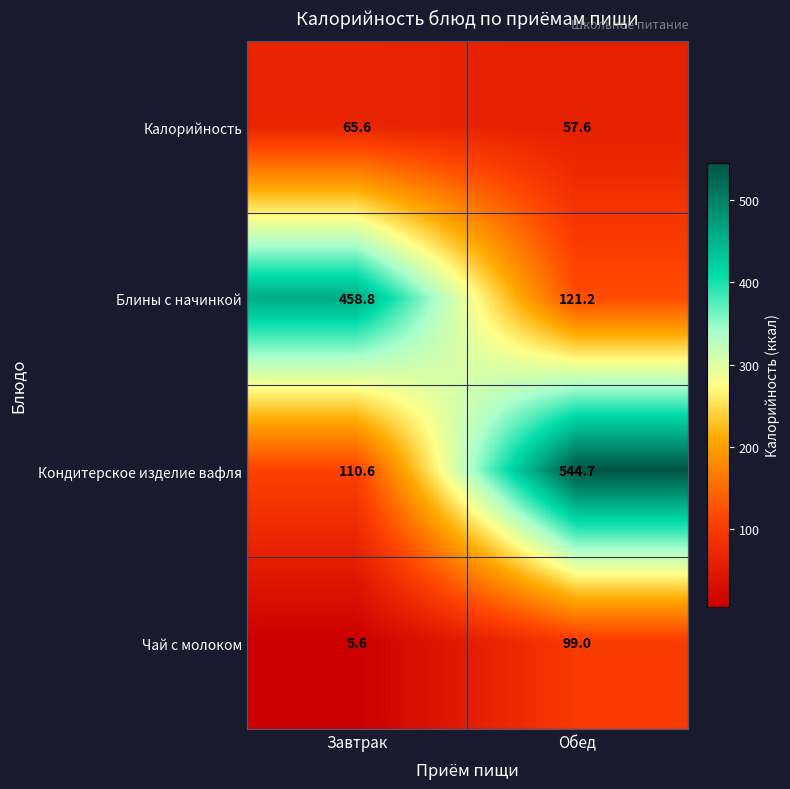

What is the smallest value displayed?

5.6